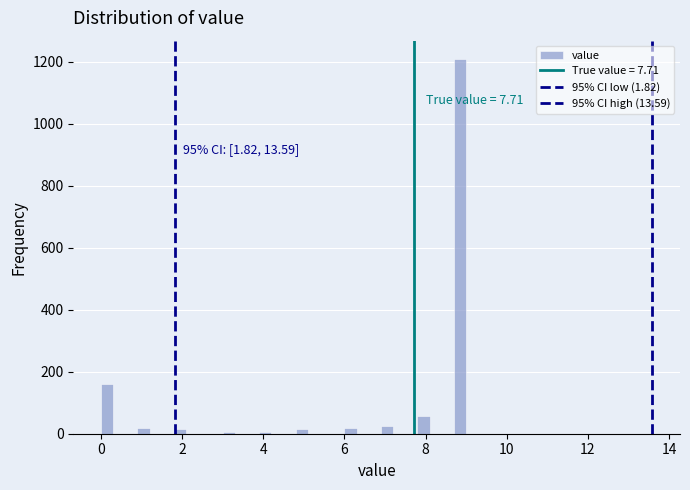

Around what value on the x-axis is the tallest bar? Give the approximate position of its centre, as read against the axis.

8.8